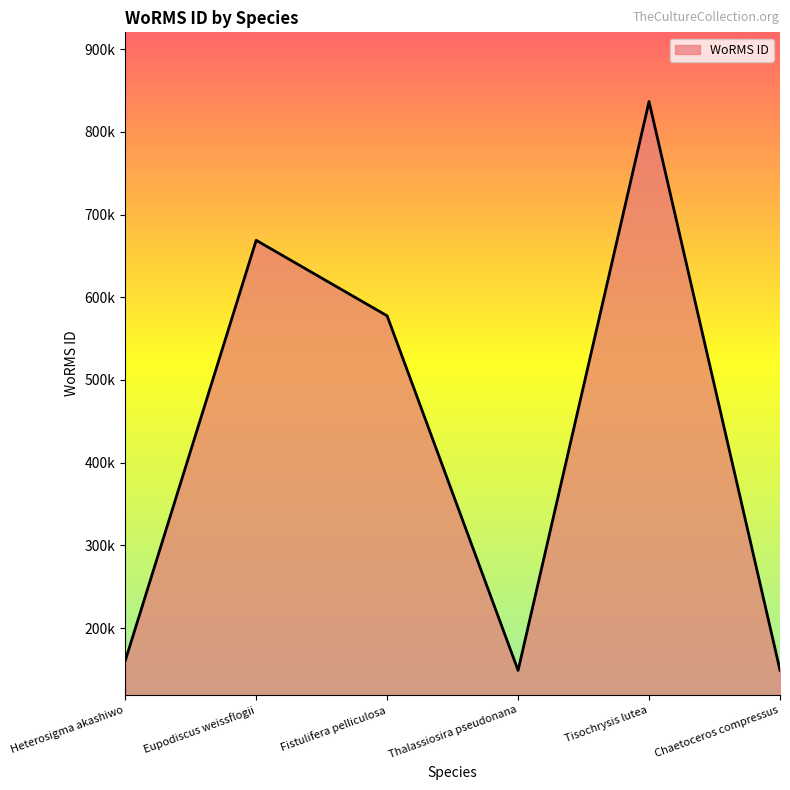

Reading left to right, transcribe all the data shown in this chart.

Heterosigma akashiwo=160585	Eupodiscus weissflogii=668848	Fistulifera pelliculosa=577521	Thalassiosira pseudonana=148934	Tisochrysis lutea=836583	Chaetoceros compressus=149129